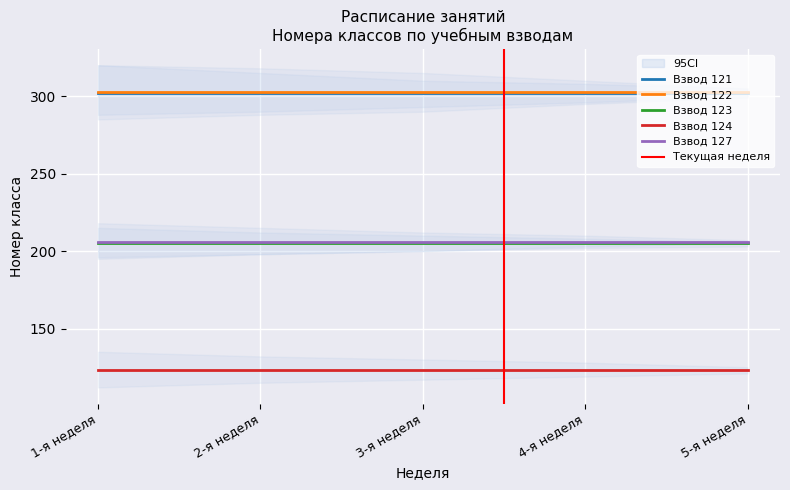

How many series are shown in this chart?

5